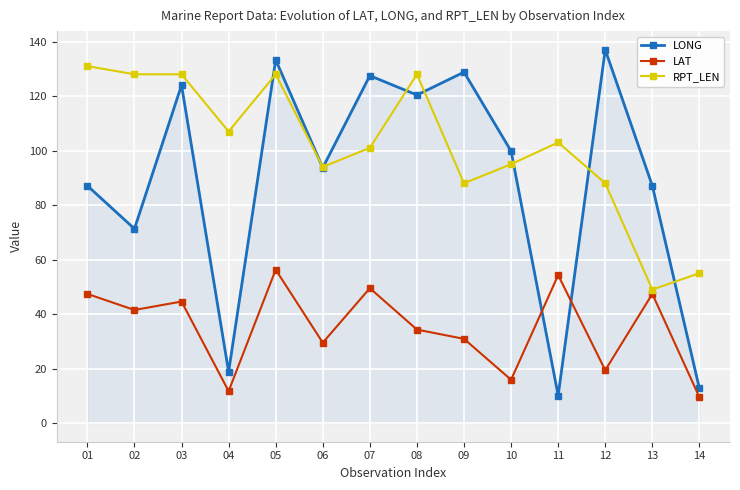

Is the value of LAT at 07 greater than the value of RPT_LEN at 01?

No